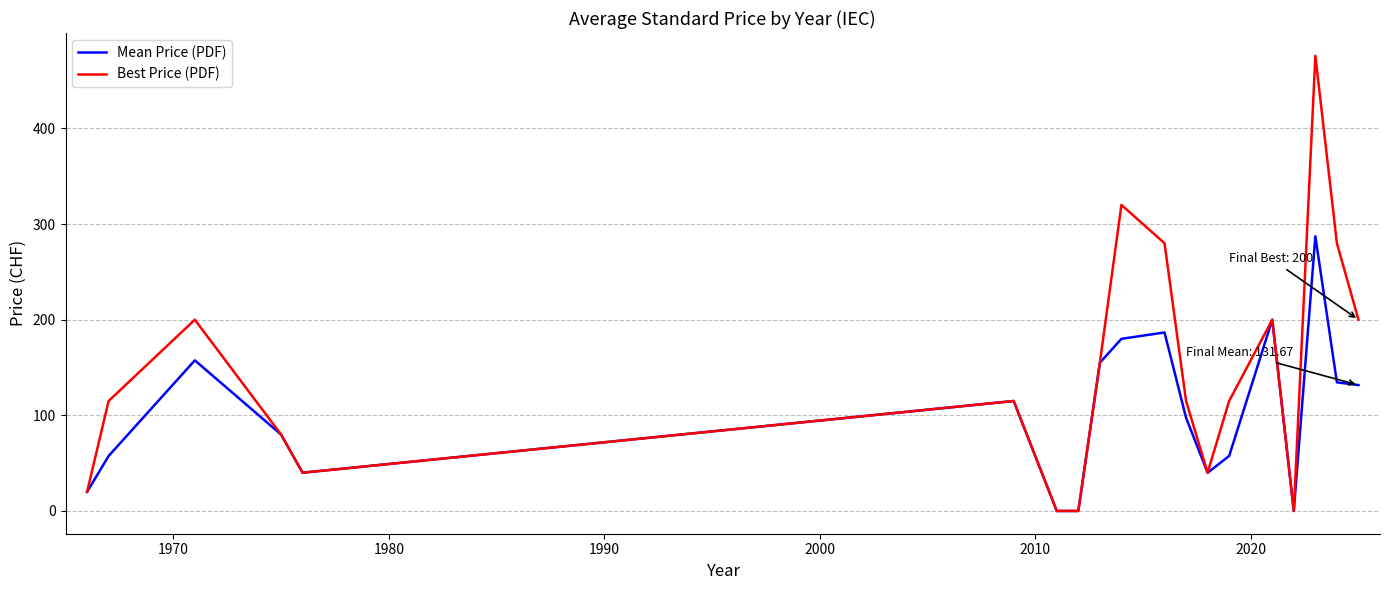

How many lines are shown in the chart?

2